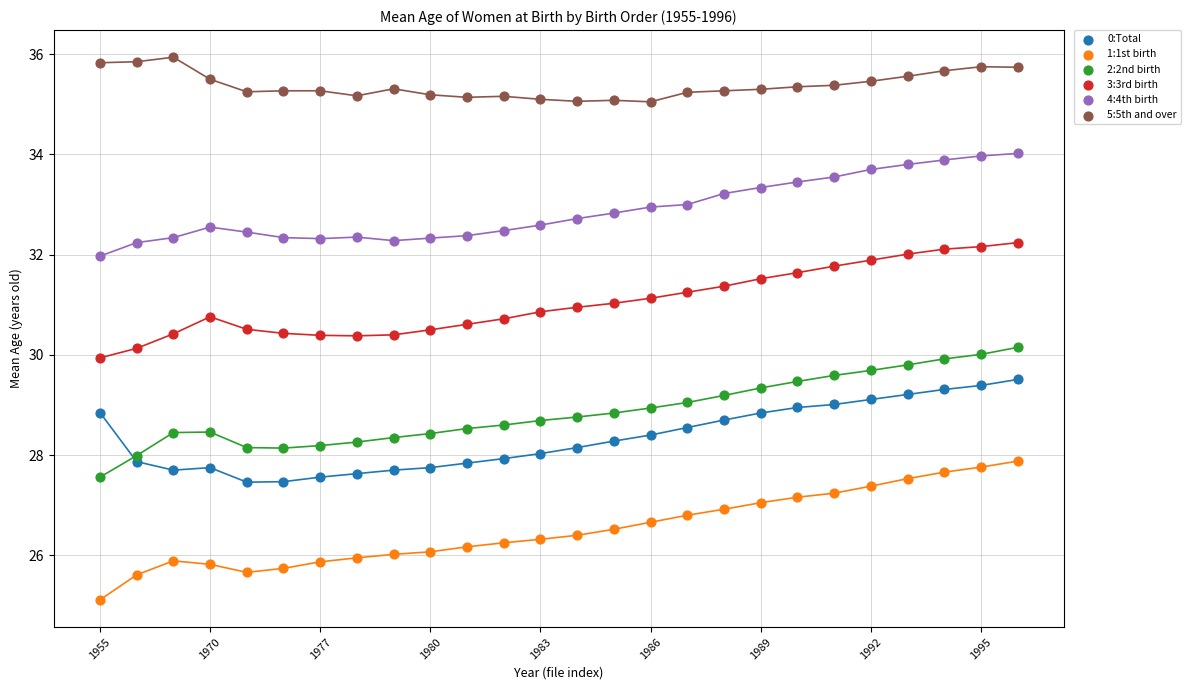

Across all data points, what is the range of Y values (max minus min)?

10.8